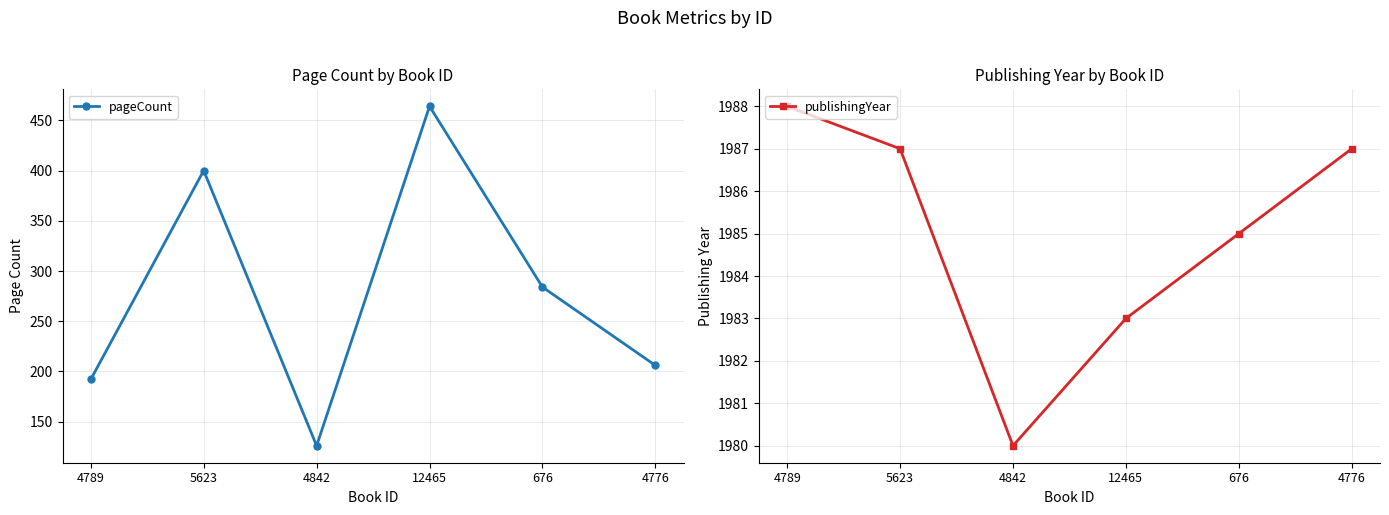

In pageCount, how many points are higher than both neighbors (excluding endpoints)?

2